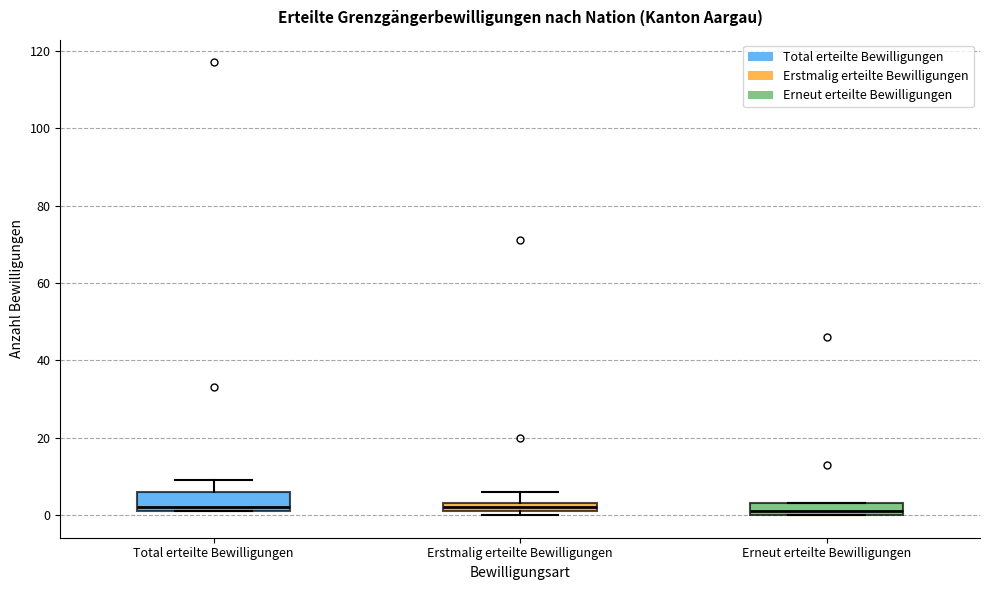

Where is the lower edge of the box for Erneut erteilte Bewilligungen on the y-axis? The values are not printed on the chart, so give them approximately, as read against the axis.

0